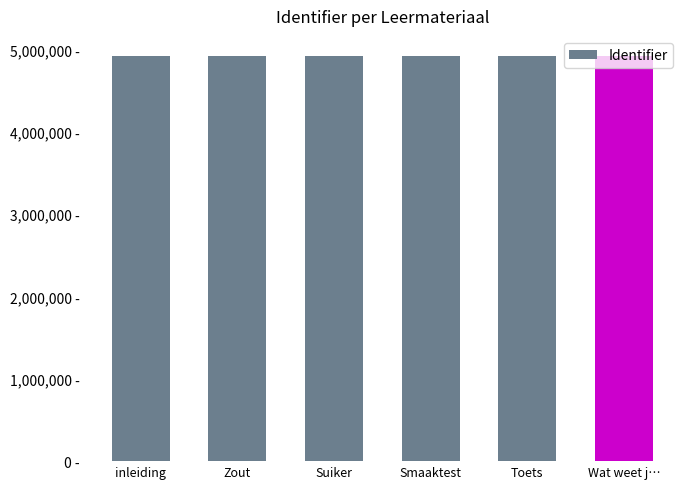

What is the value of the 2nd bar from the left?

4921507